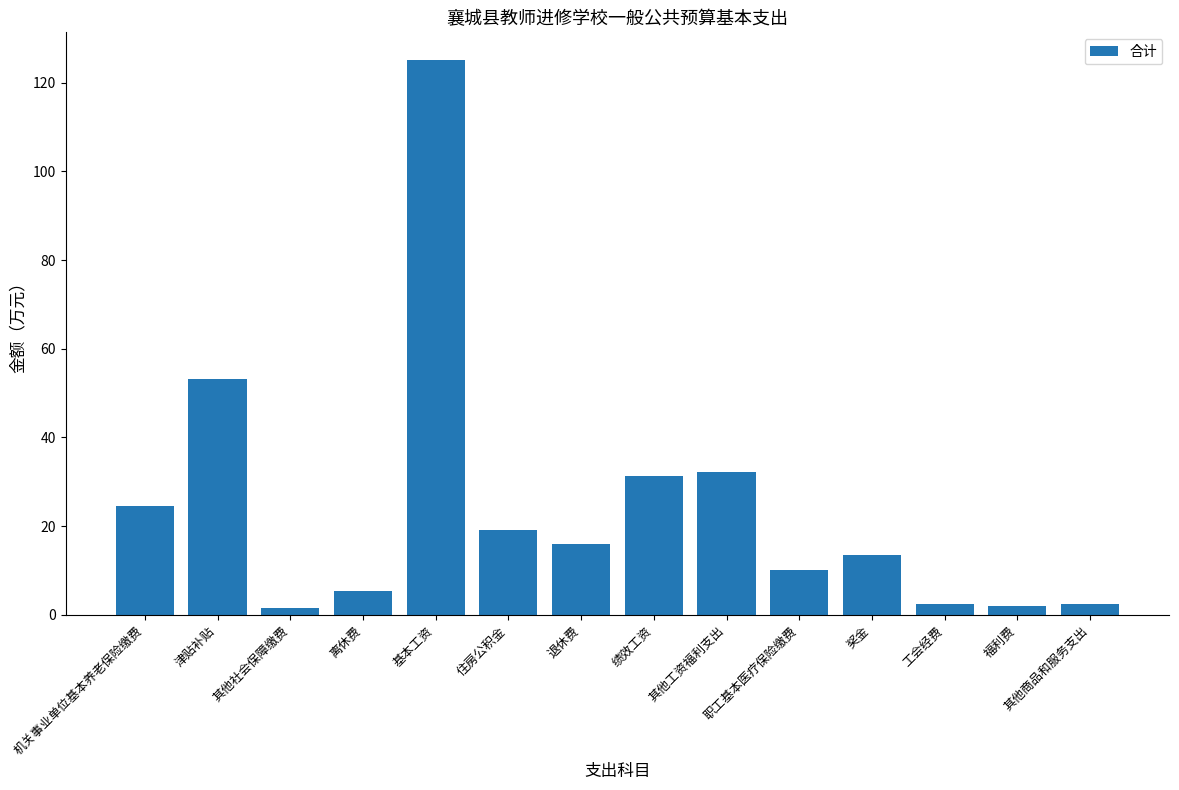

Are the bars grouped side by side (vs. stacked)?

No